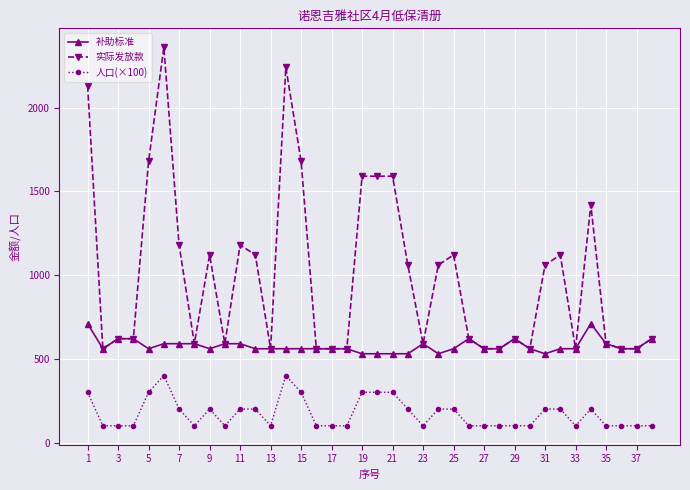

What is the value of the 补助标准 point at the 9th from the left?

560